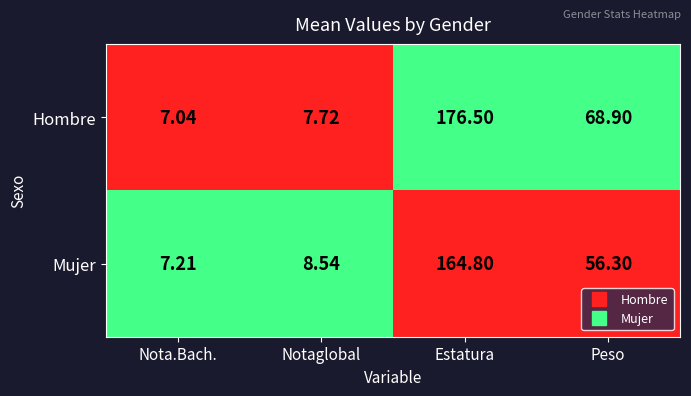

Which category has the lowest value in the Hombre series?

Nota.Bach.